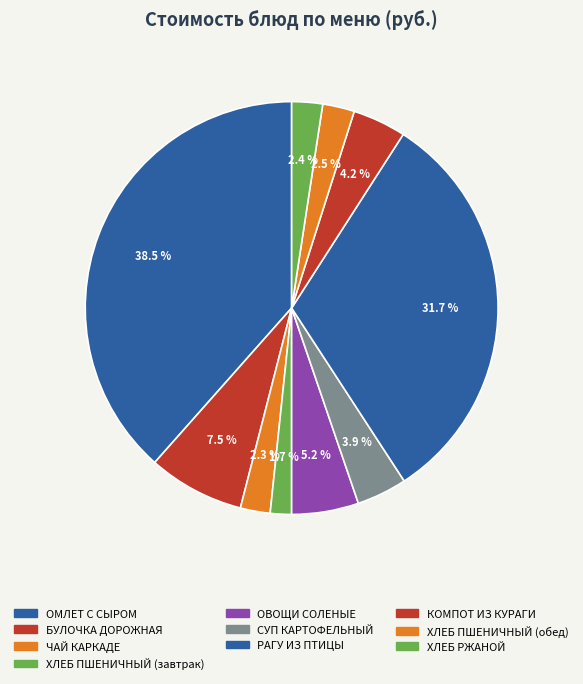

What percentage is NOT represented by ХЛЕБ РЖАНОЙ?

97.6%